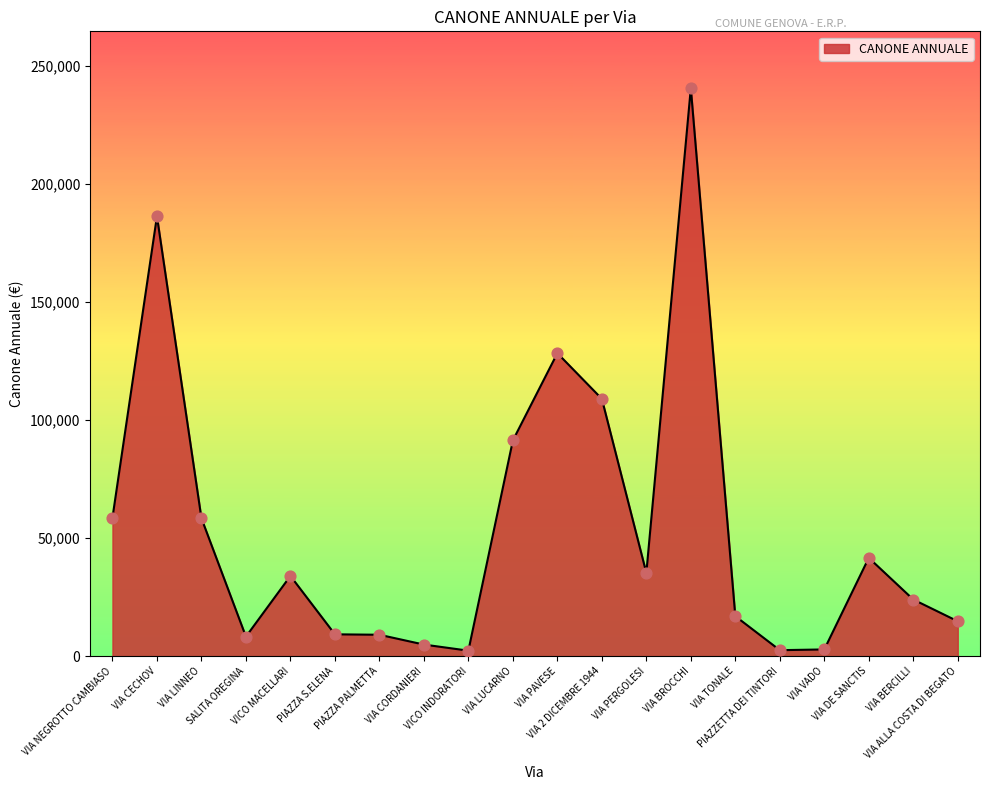

What is the ratio of the value at VIA LUCARNO to the value at VIA NEGROTTO CAMBIASO?

1.6